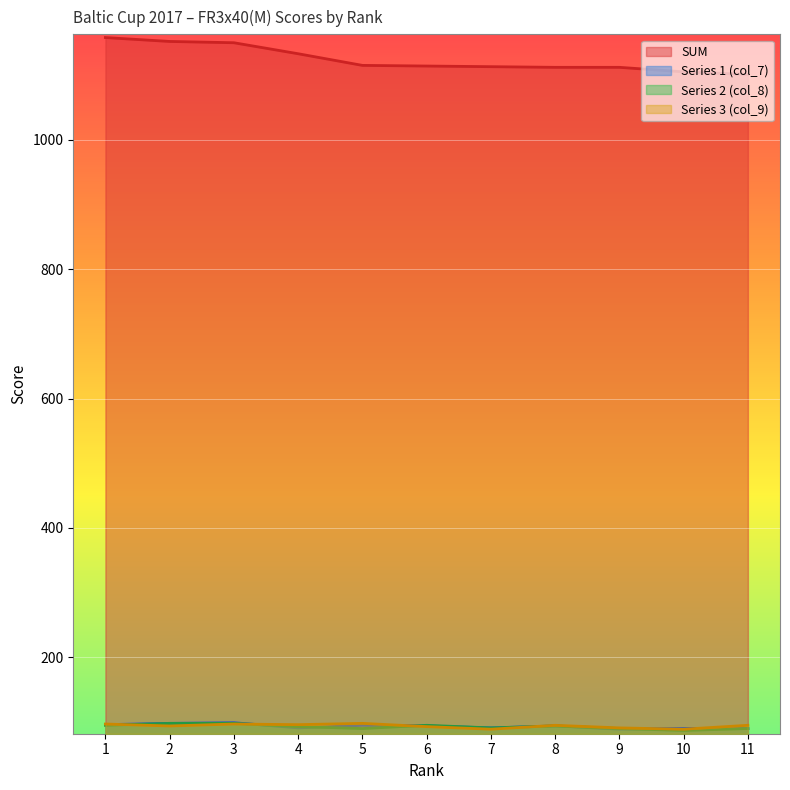

How many interior local valleys does the Series 3 (col_9) series have?

4